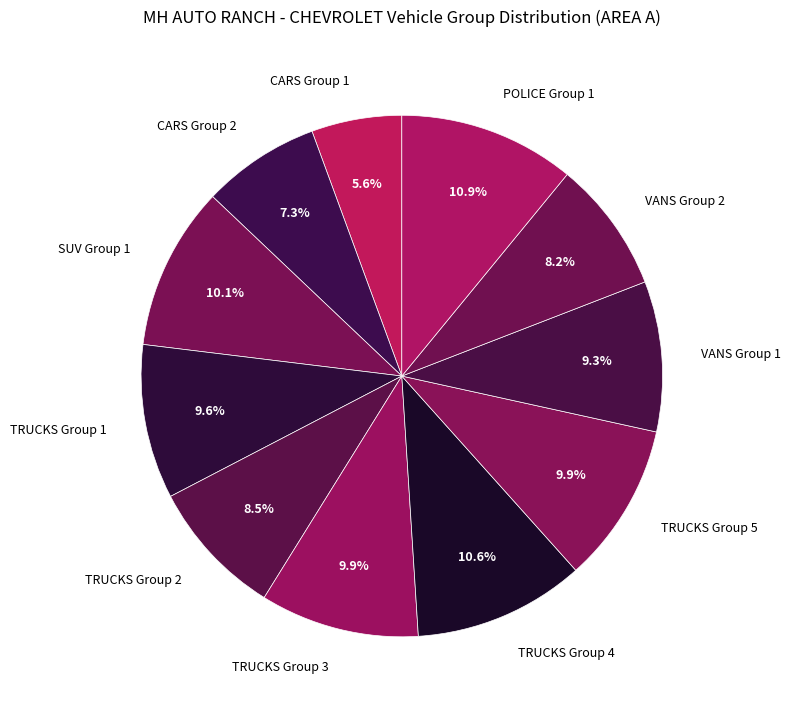

What is the total percentage of POLICE Group 1 and TRUCKS Group 2?

19.4%